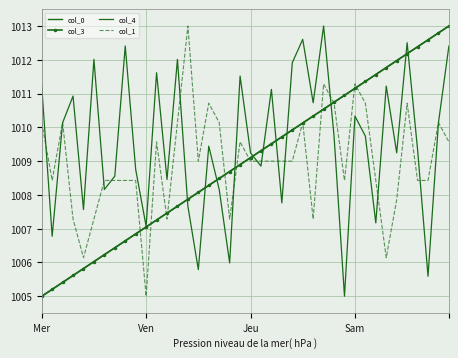

What is the maximum value for col_4?

1013.0